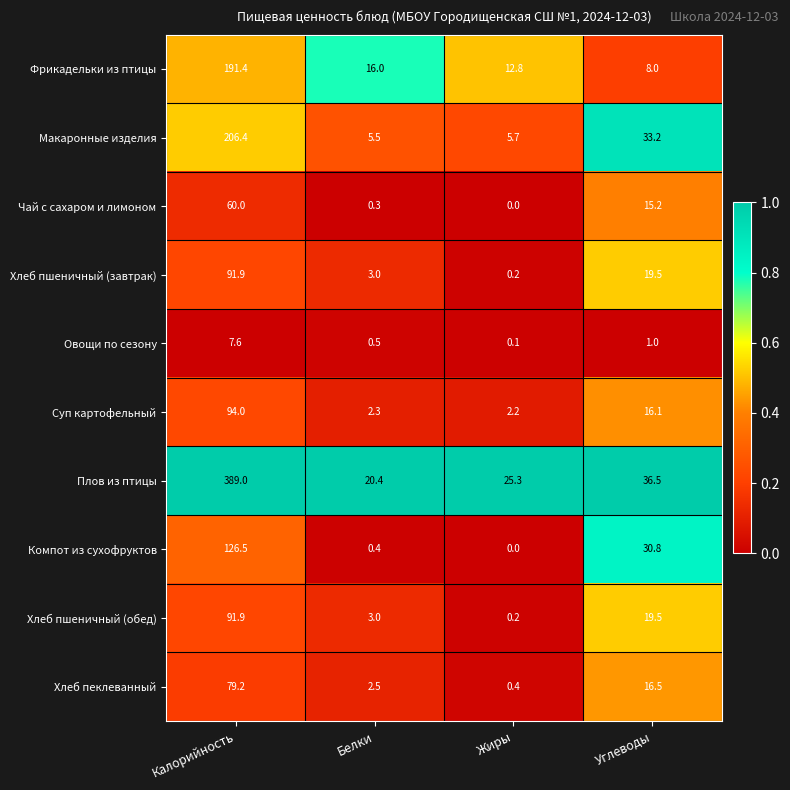

What is the sum of all Хлеб пшеничный (завтрак) values?

114.6